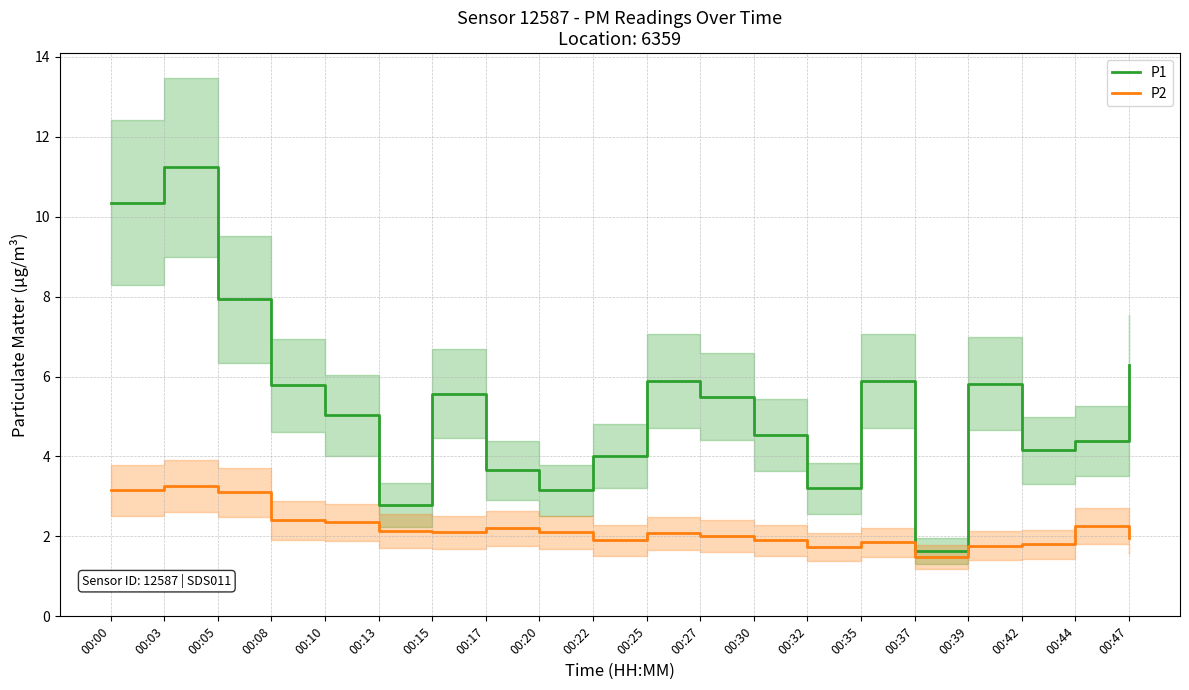

What is the difference between the highest and lowest values at 00:13?

0.6